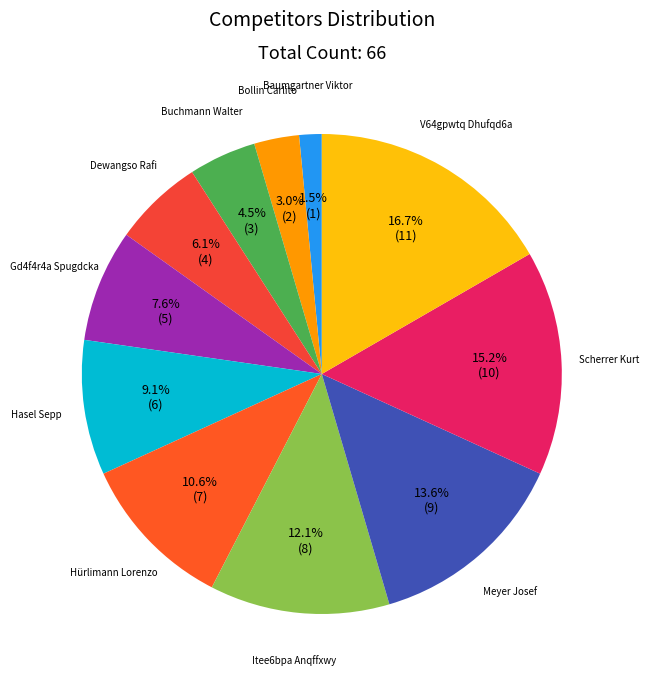

Which slice is the largest?

V64gpwtq Dhufqd6a